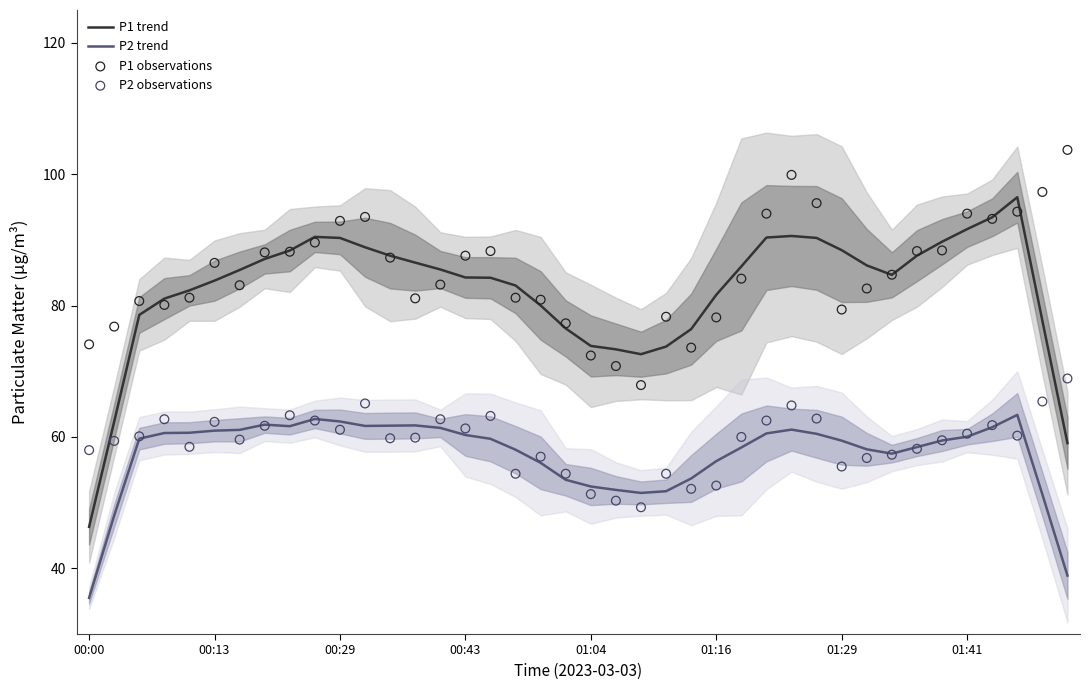

What are all the series names shown in the legend?

P1 trend, P2 trend, P1 observations, P2 observations